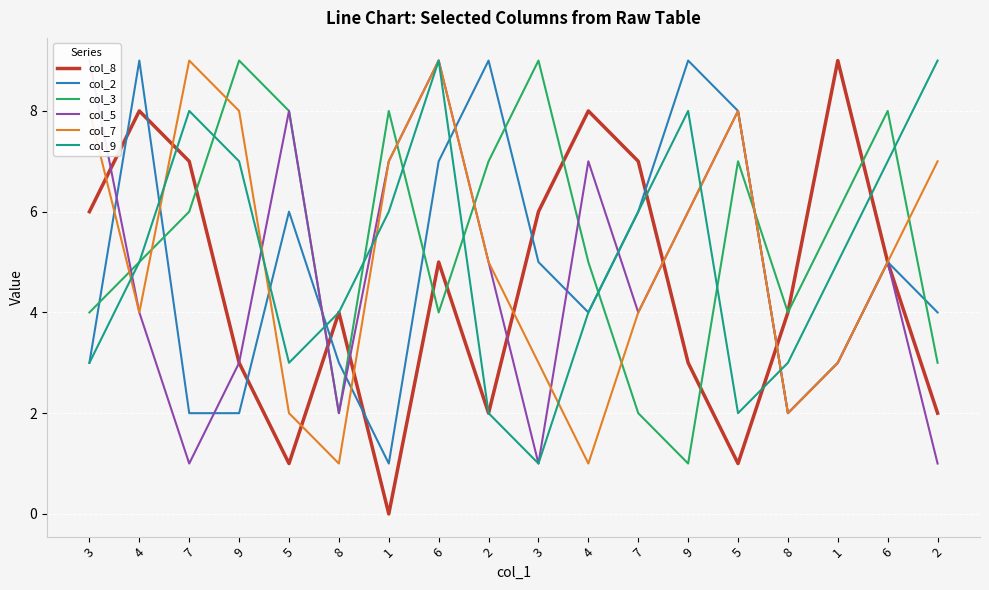

Which series changed the most between 4 and 9?

col_2